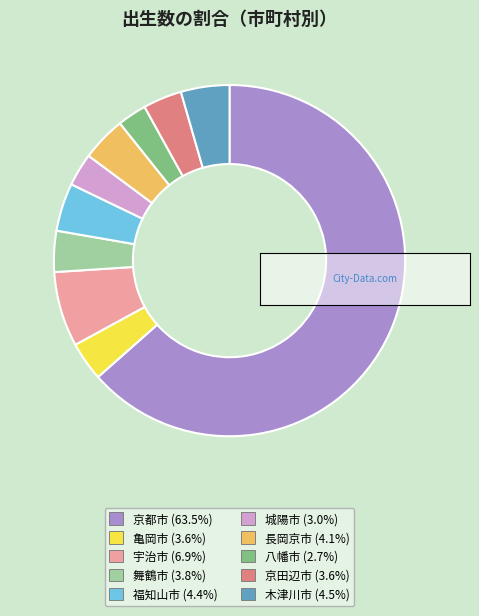

Combined, do 長岡京市 (4.1%) and 木津川市 (4.5%) account for over 50%?

No